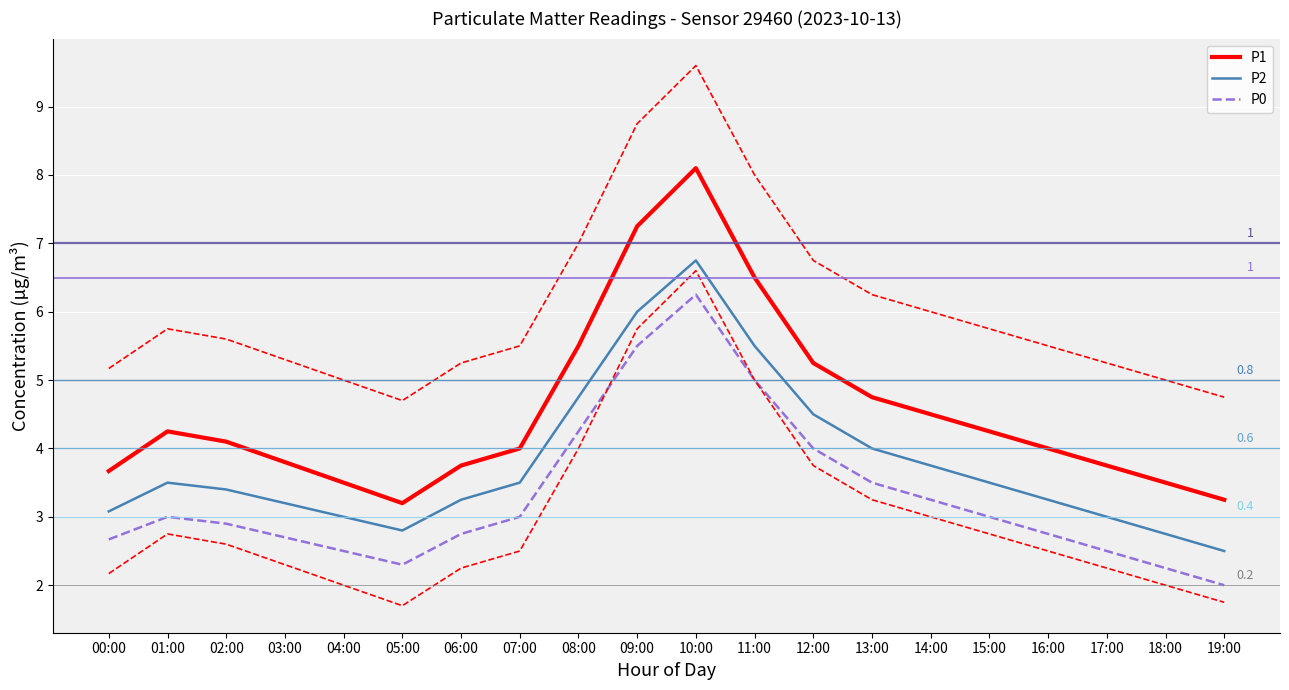

Rank the series by their maximum value, from highest to lowest.

P1, P2, P0